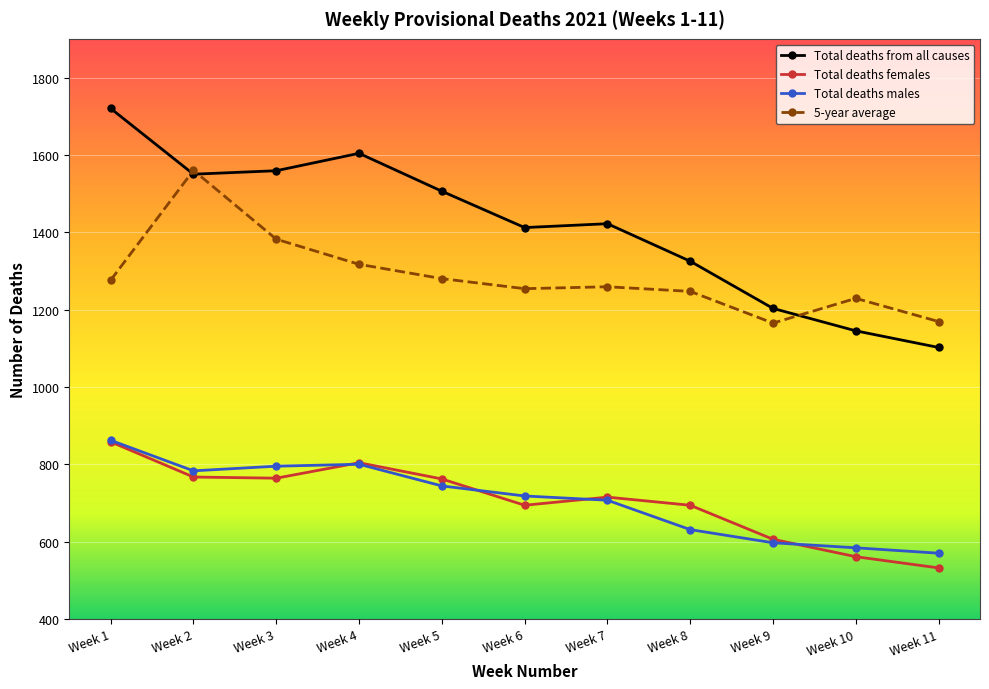

True or false: Total deaths from all causes has a value of 692 at Week 9.

False